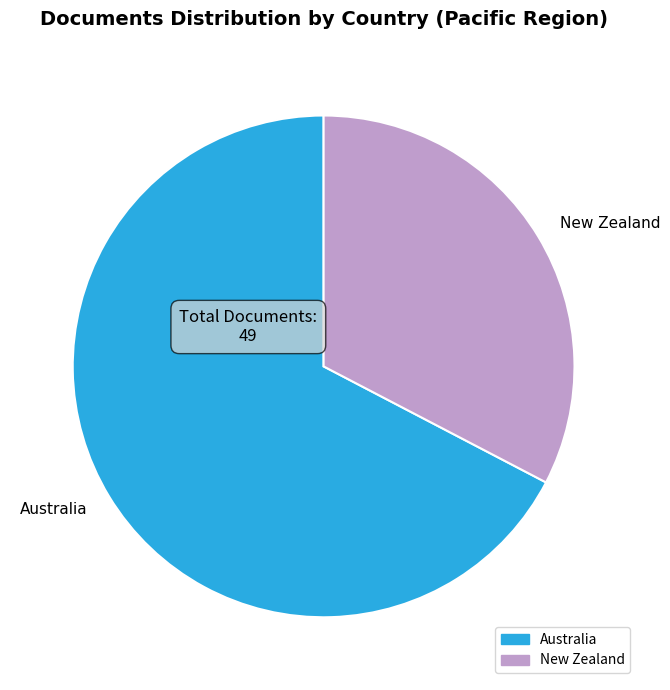

Which category has the smallest portion of the pie?

New Zealand